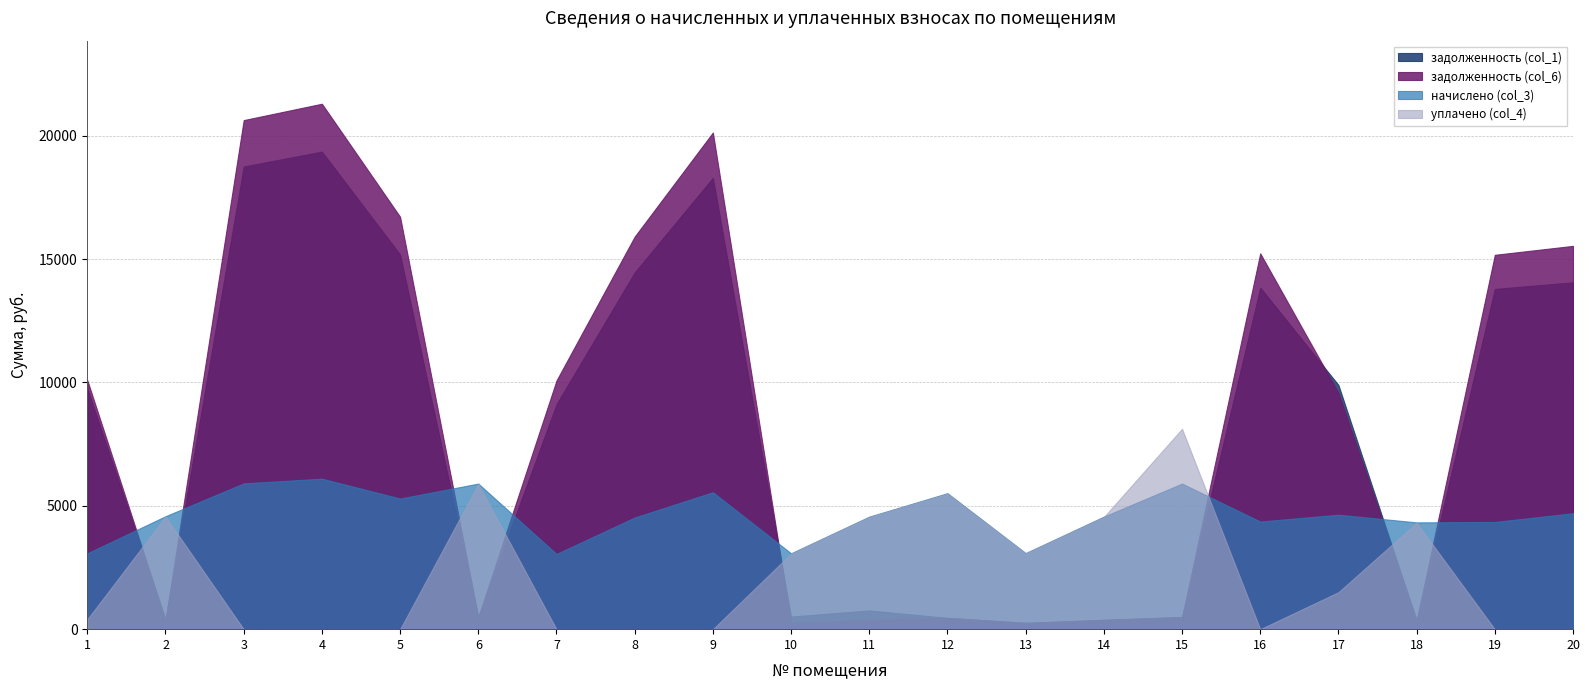

Where is the first local minimum for начислено (col_3)?

5